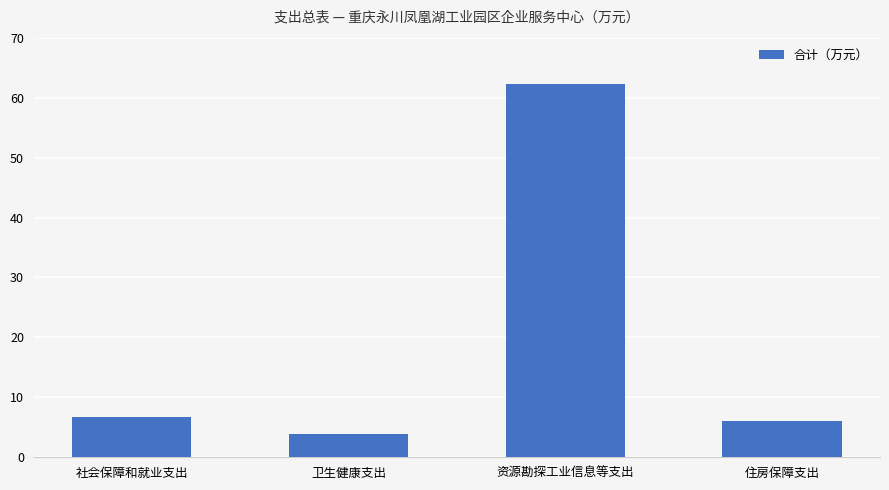

How many data points does each series have?

4